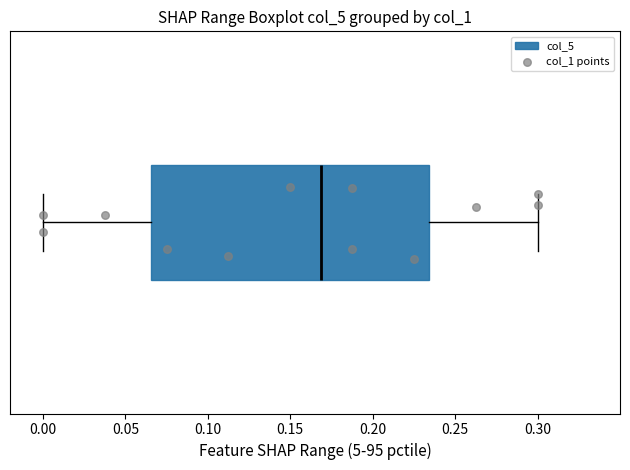

Where is the right edge of the box on the x-axis? The values are not printed on the chart, so give them approximately, as read against the axis.

0.235